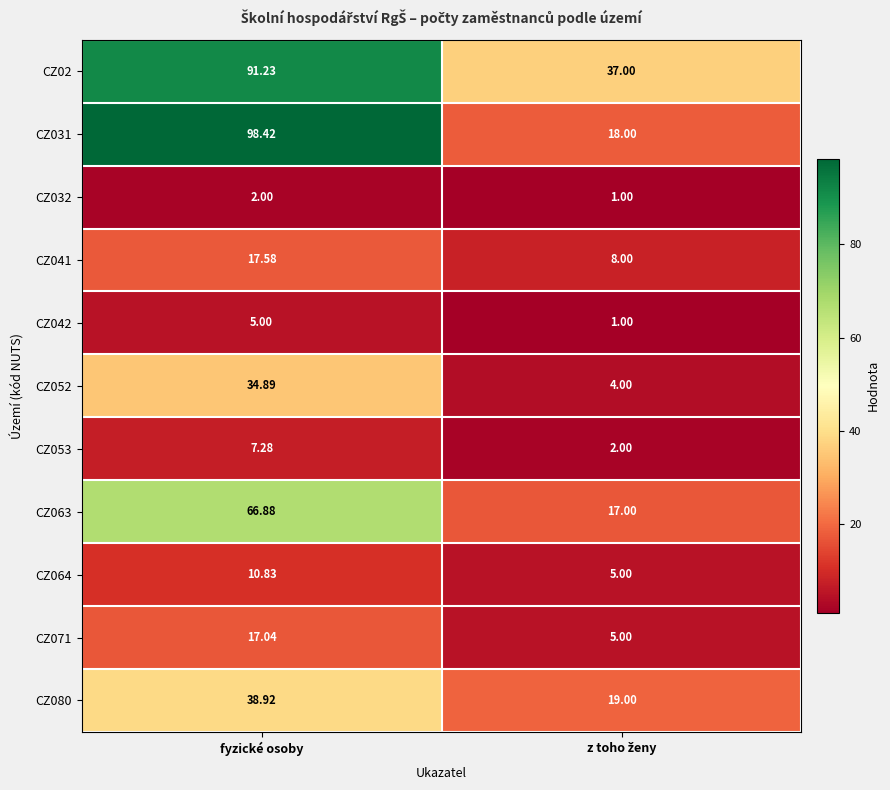

At which category is the sum across all series the highest?

fyzické osoby